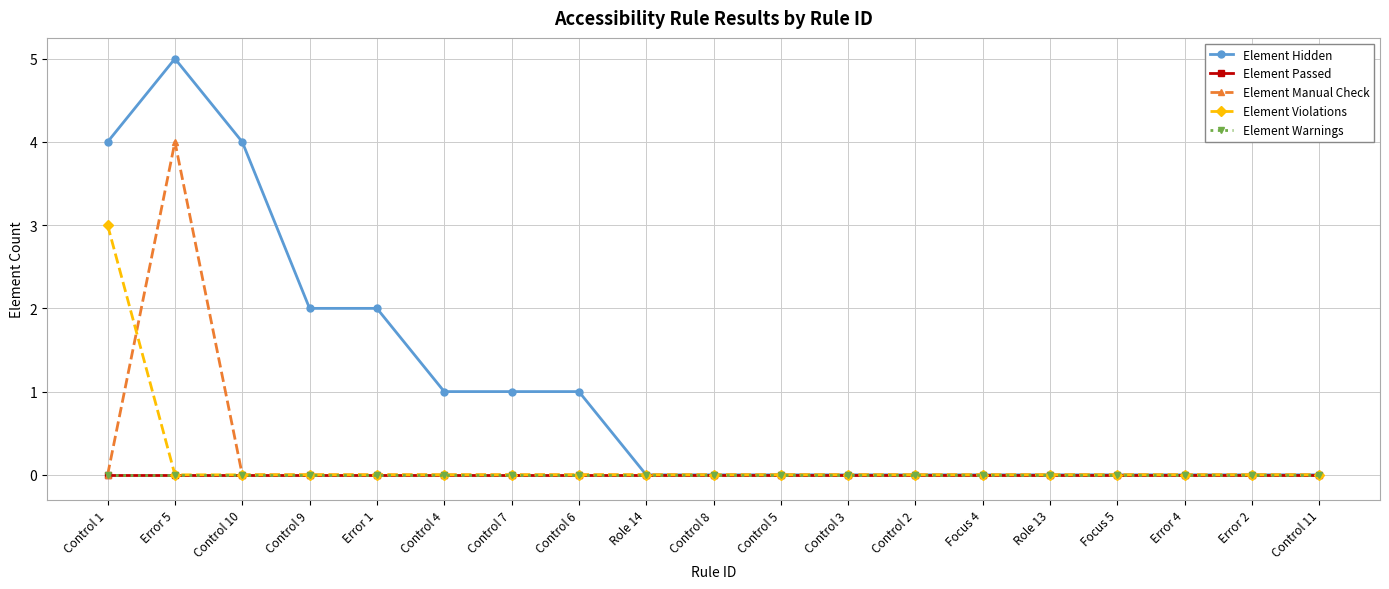

Does the chart have visible grid lines?

Yes